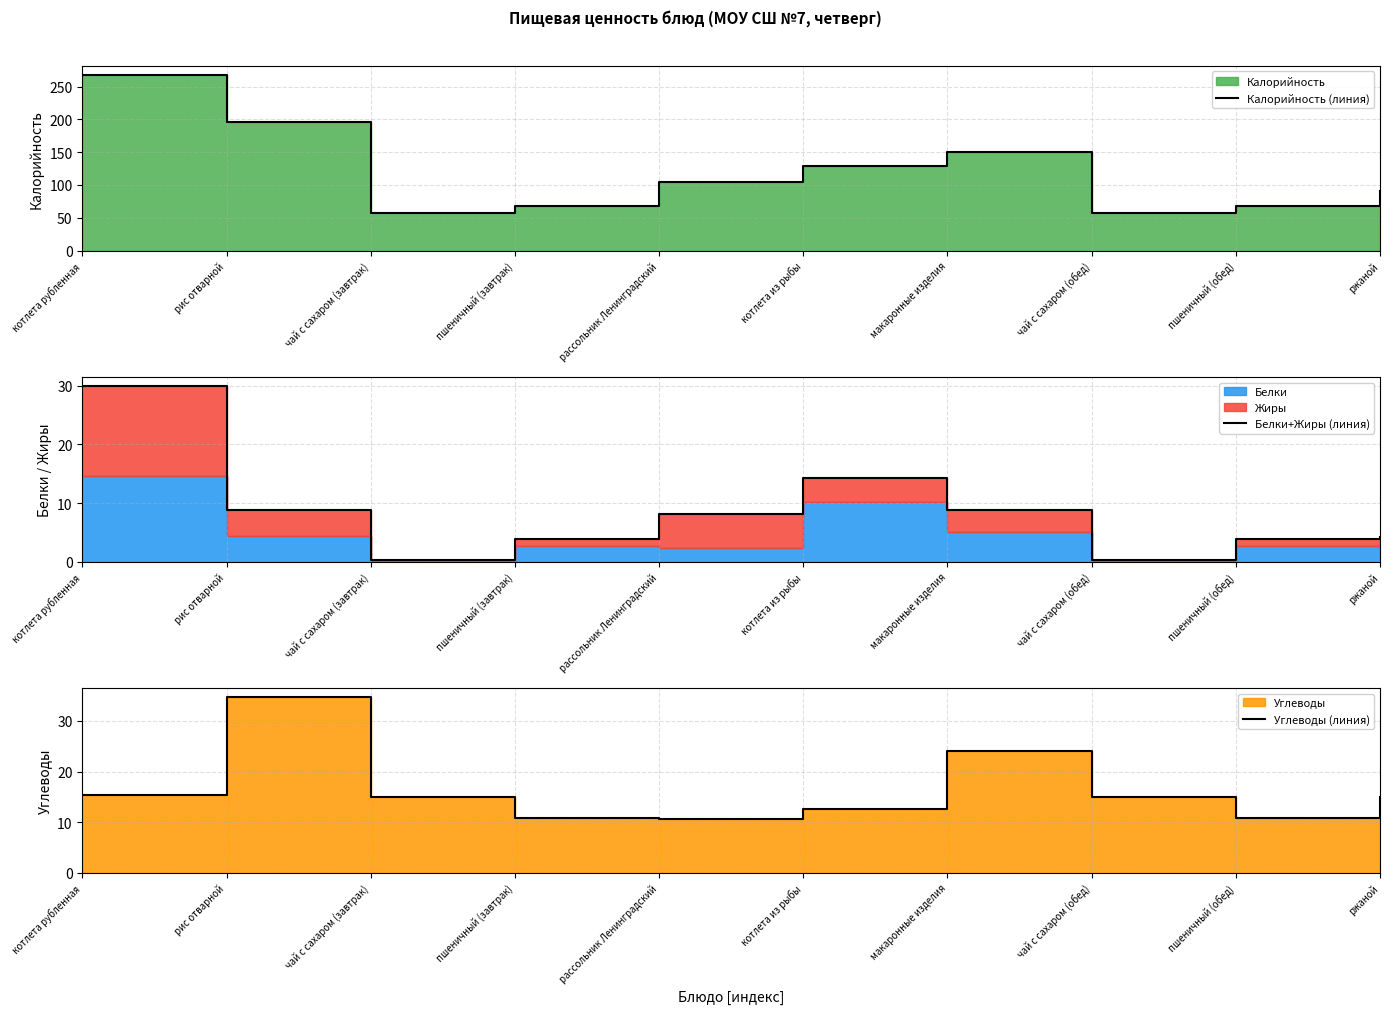

Which series changed the most between пшеничный (завтрак) and ржаной?

Калорийность (линия)